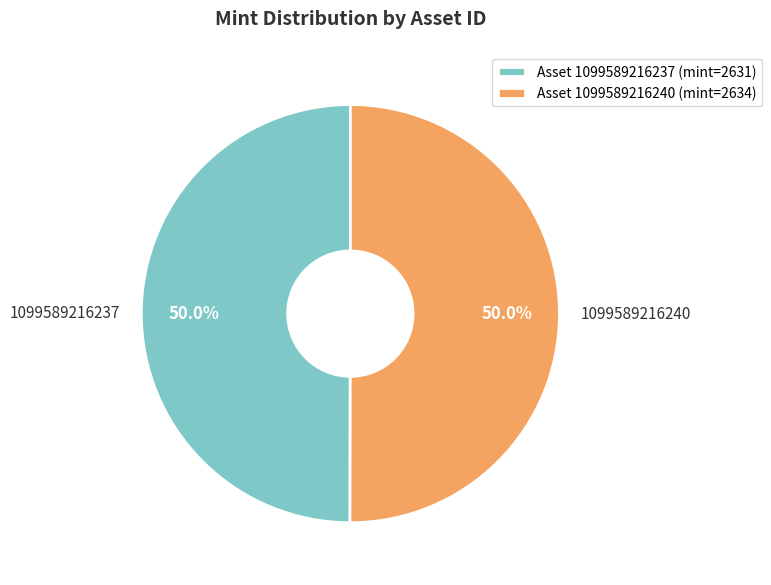

Approximately how many times larger is the value at Asset 1099589216240 (mint=2634) compared to Asset 1099589216237 (mint=2631)?

1.0